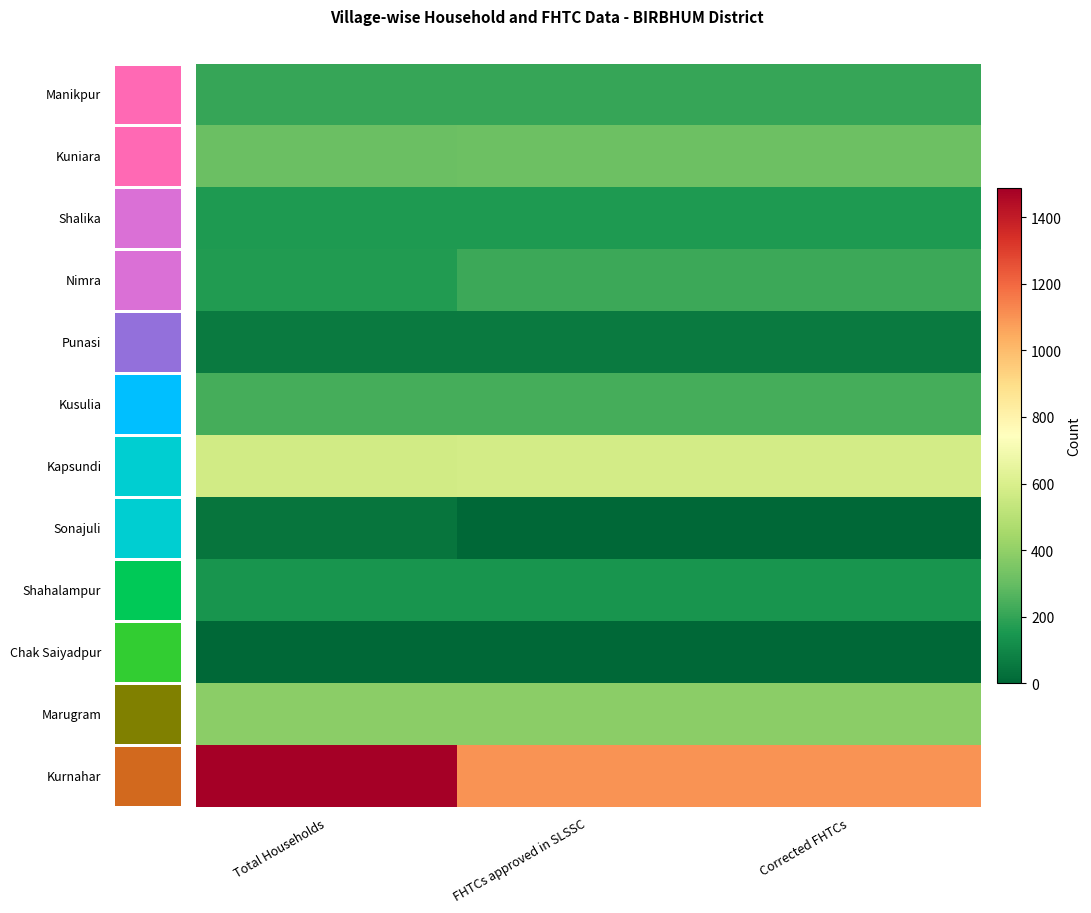

What is the total value across all series at Corrected FHTCs?

3406